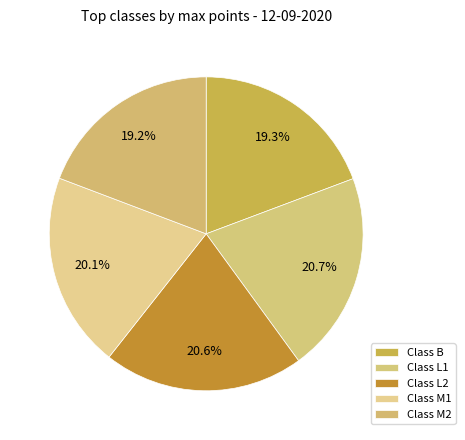

Count the number of slices in the pie.

5